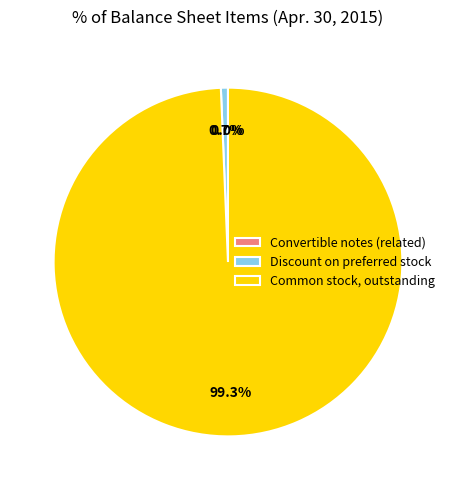

How much of the chart is everything except Discount on preferred stock?

99.3%